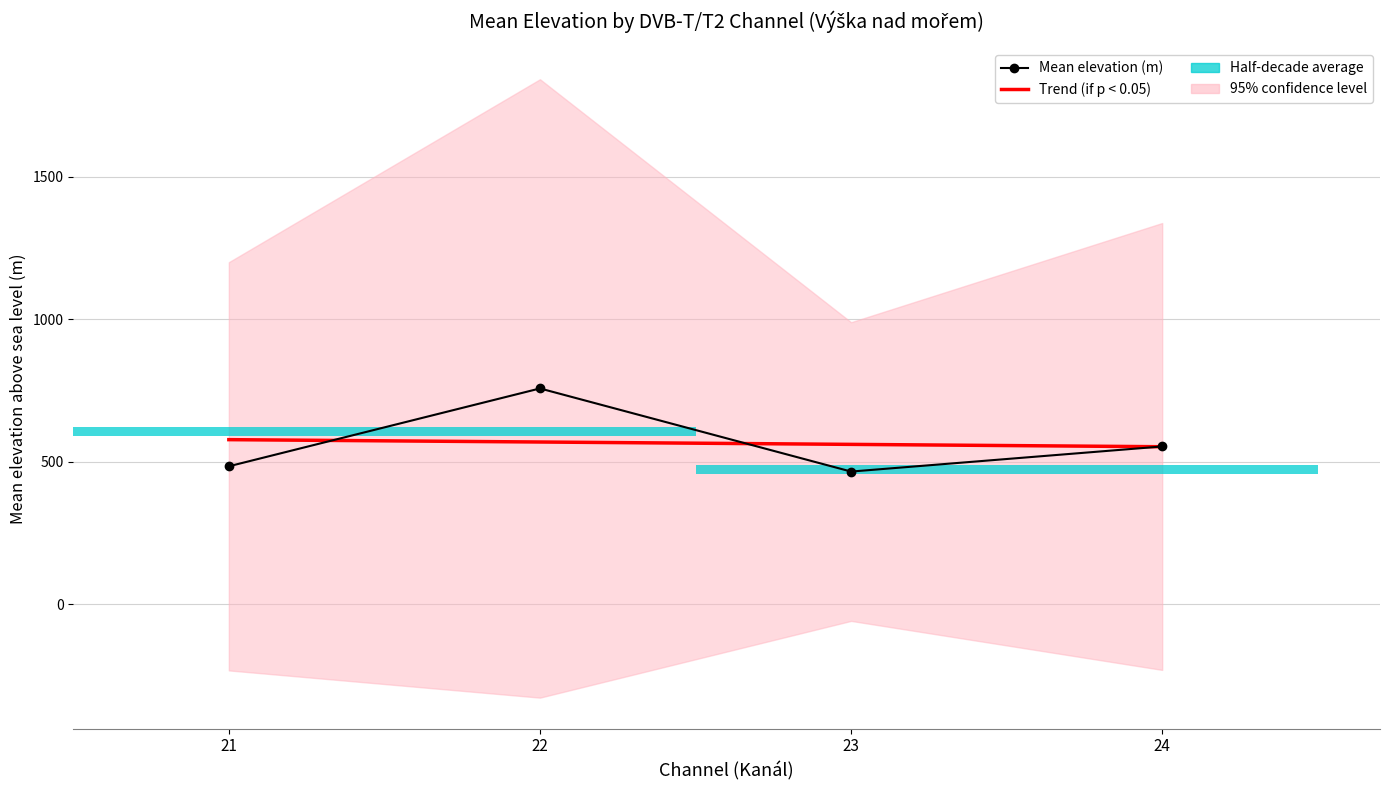

What is the average value of the Trend (if p < 0.05) series?

564.5